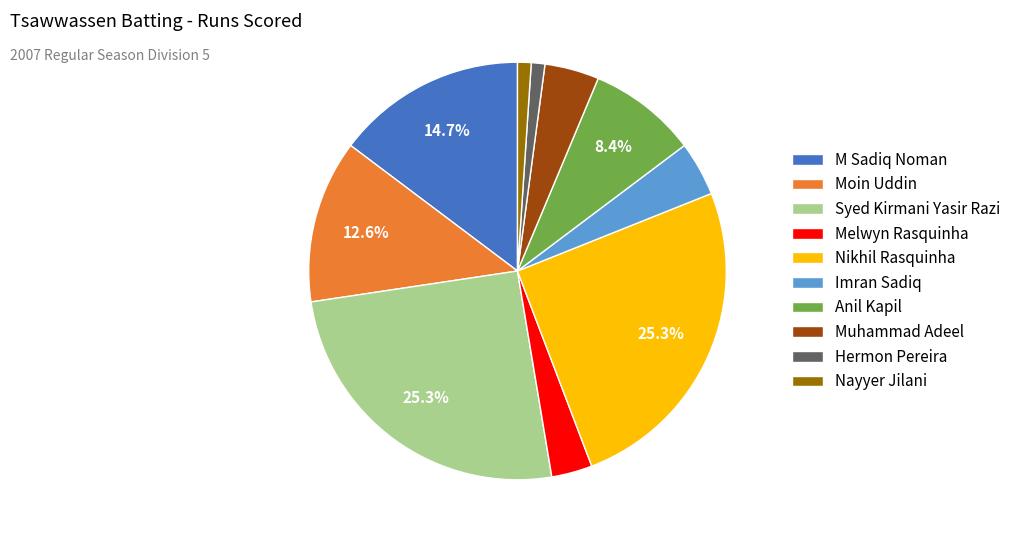

To the nearest percent, what portion does Nikhil Rasquinha represent?

25%